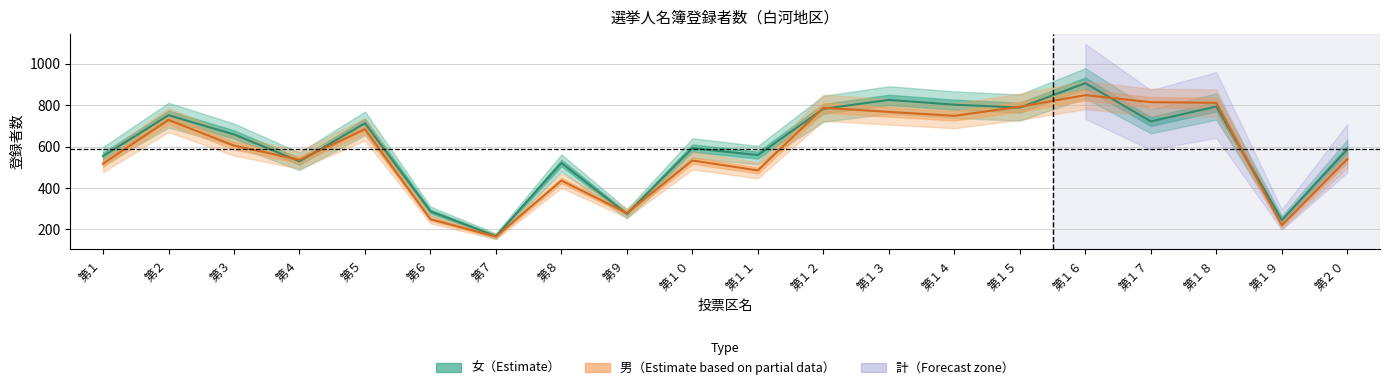

True or false: 女（Female） has more than 1 points higher than both neighbors.

True